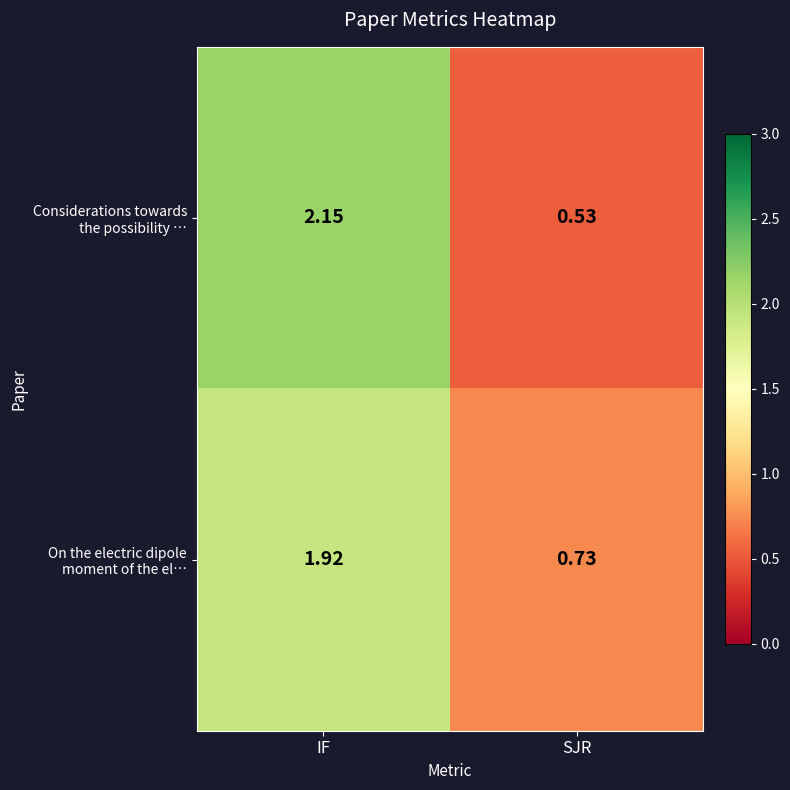

At which category is the sum across all series the highest?

IF